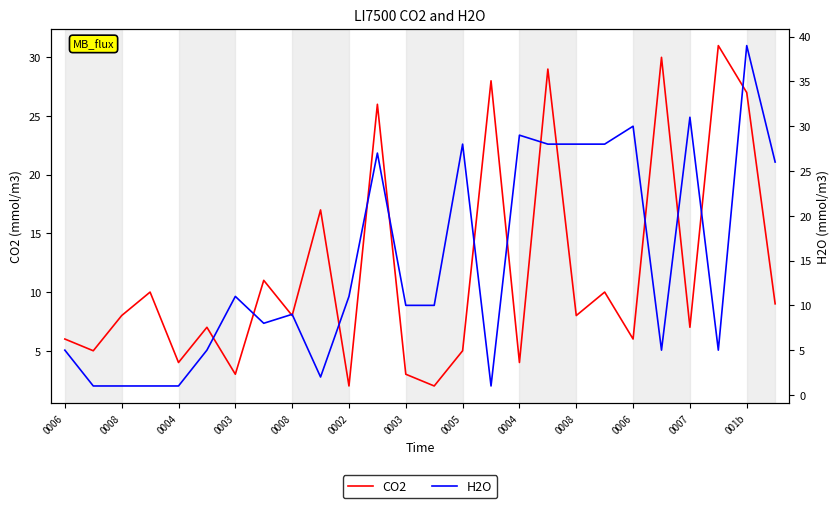

True or false: CO2 and H2O cross at least once.

True